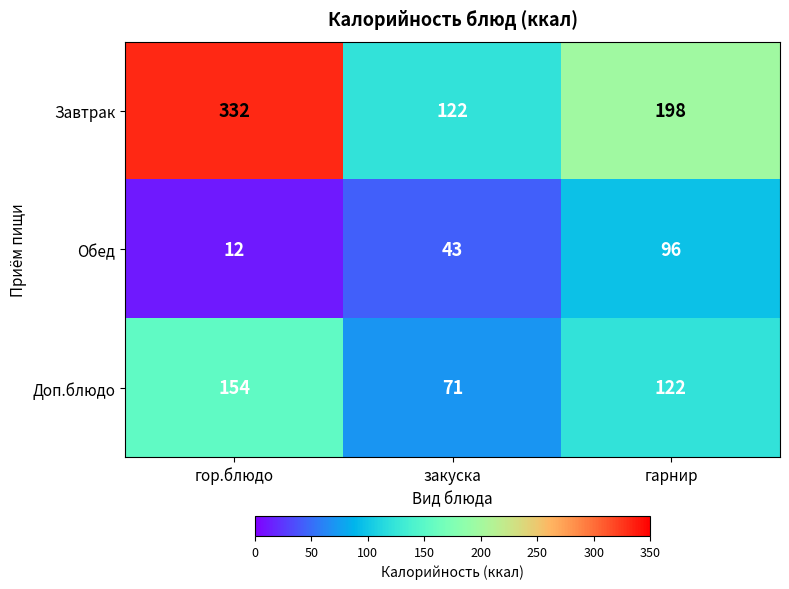

The Доп.блюдо series shows 246 at гор.блюдо. True or false?

False